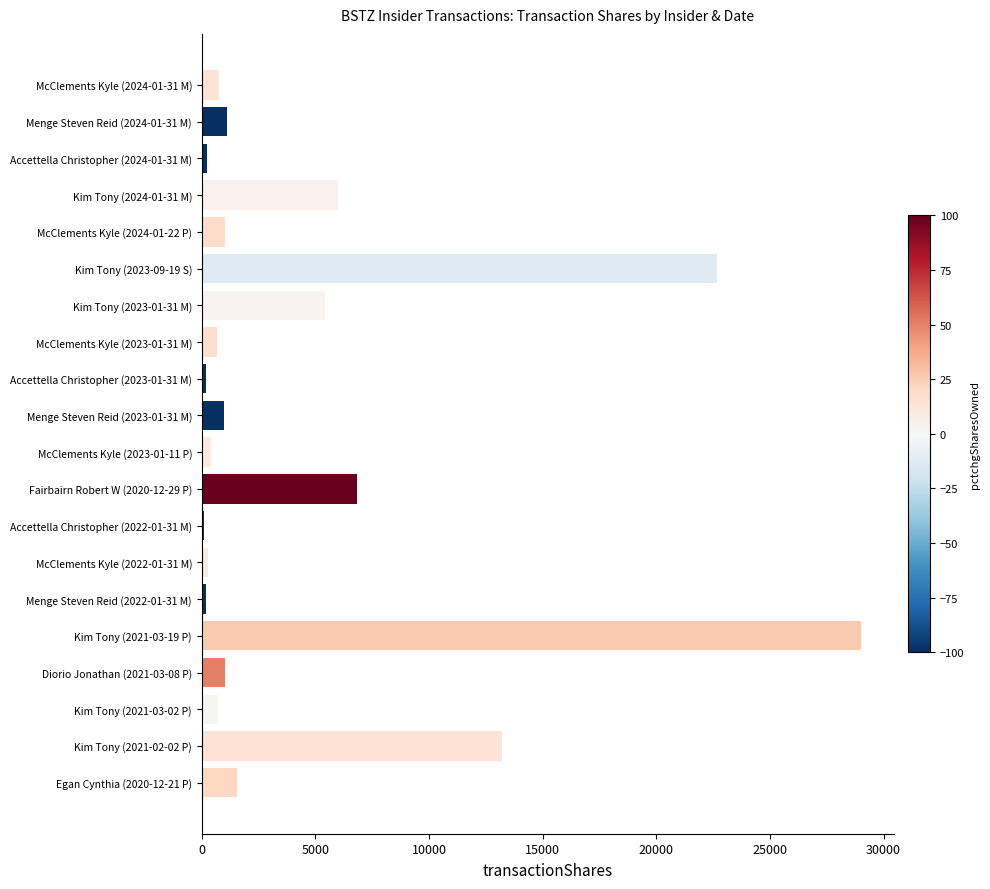

The value at Kim Tony (2021-02-02 P) is 13200. True or false?

True